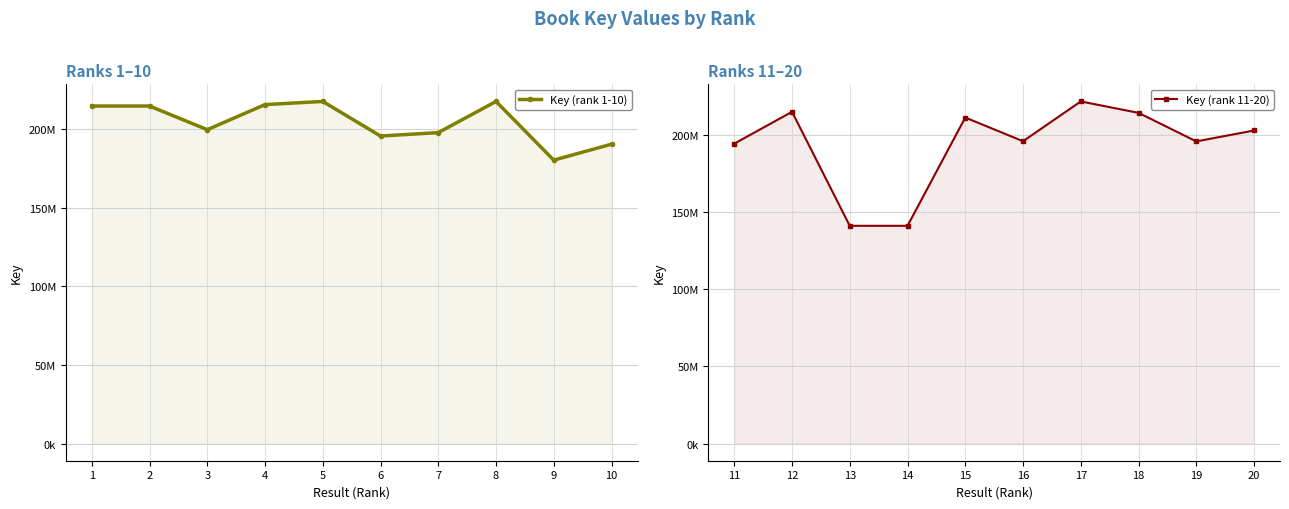

Between which two adjacent categories do Key (rank 11-20) and Key (rank 1-10) first intersect?

1 and 2